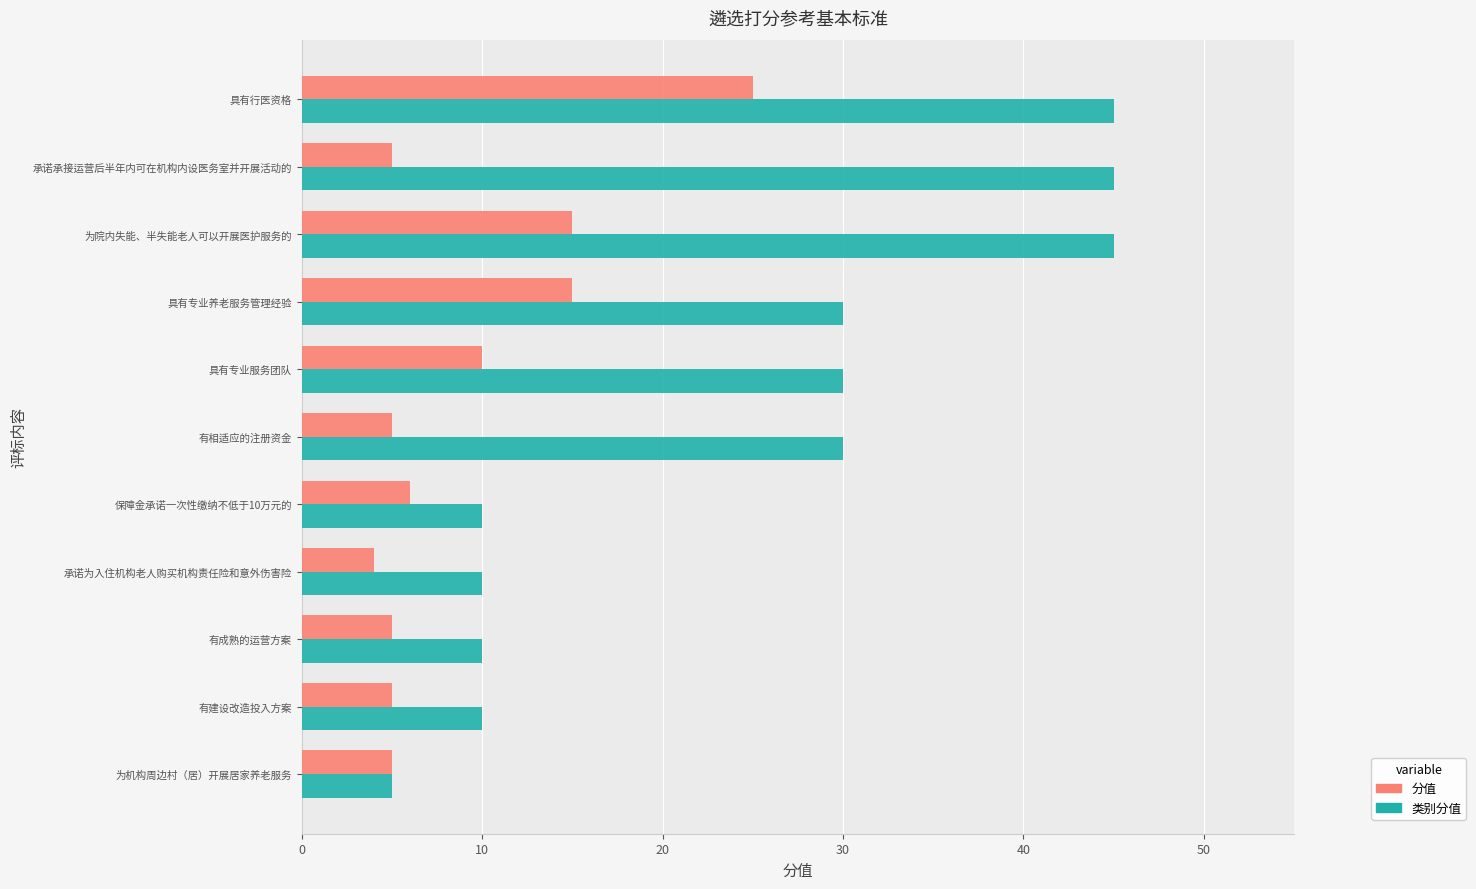

What is the spread (max minus min) of values at 有相适应的注册资金?

25